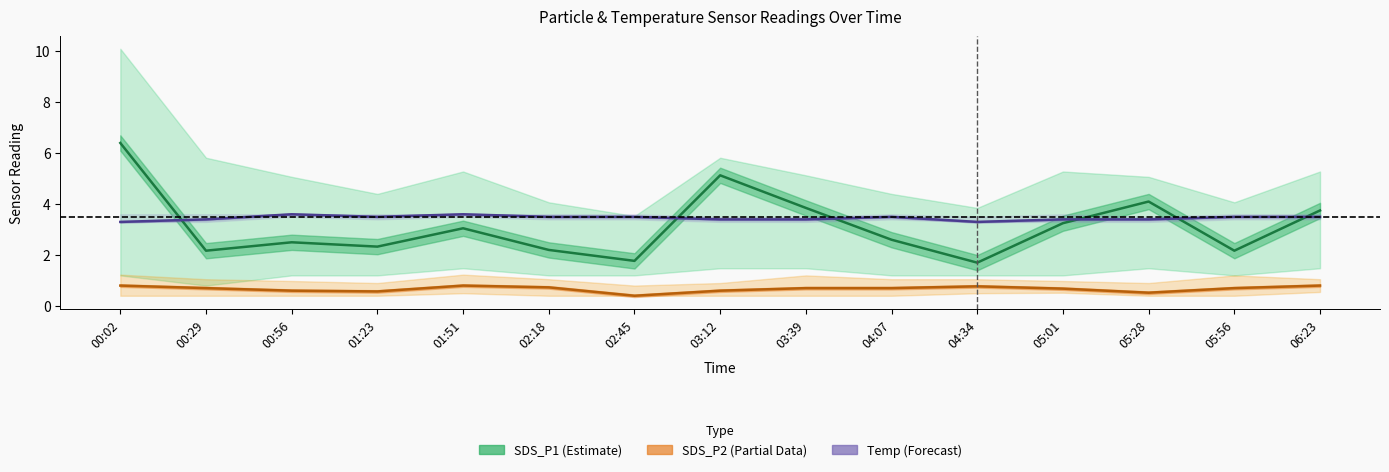

True or false: SDS_P2 (Partial Data) and Temp (Forecast) intersect in this chart.

False